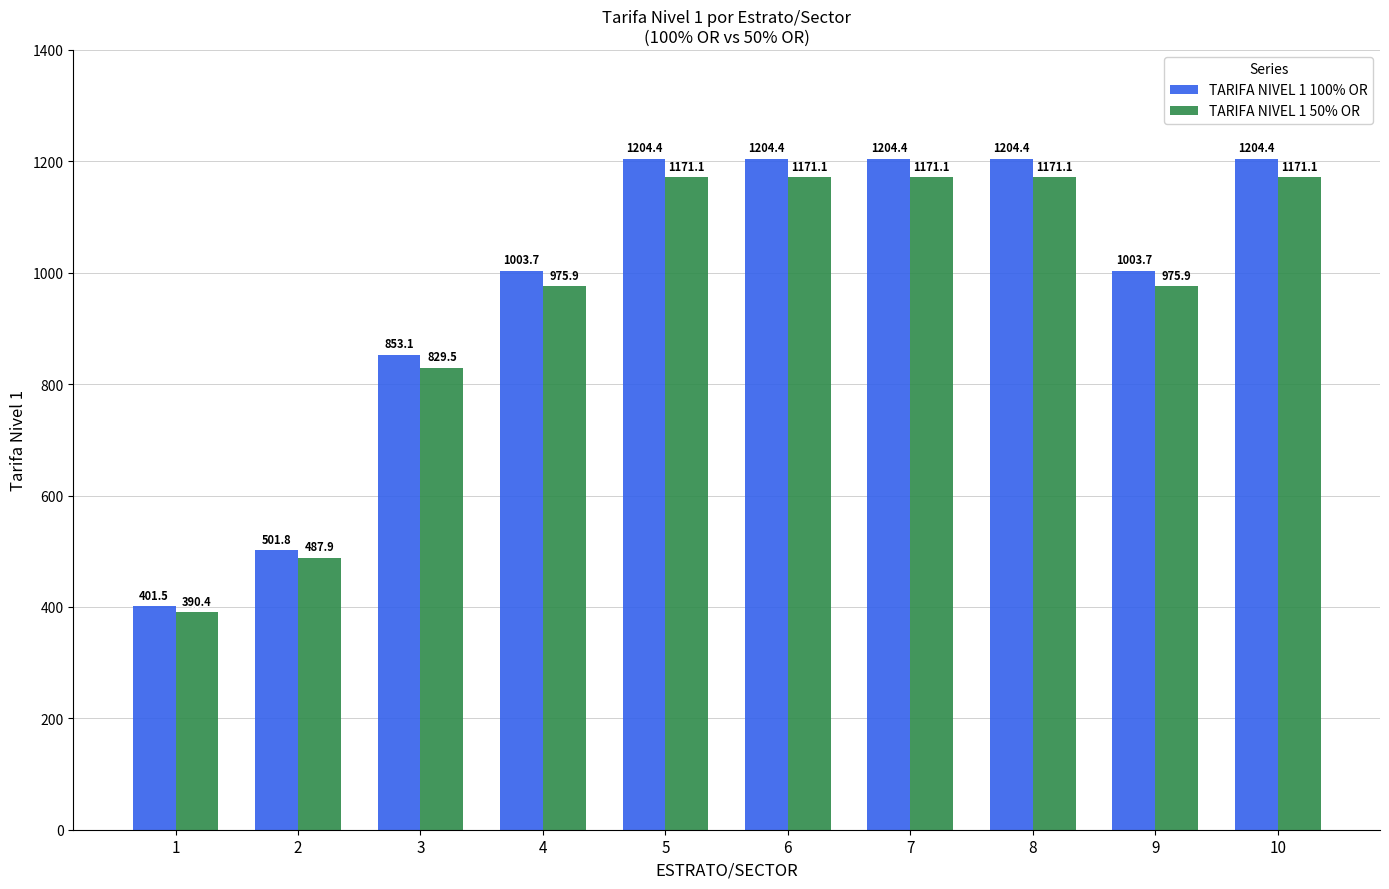

Count the number of data series in this chart.

2